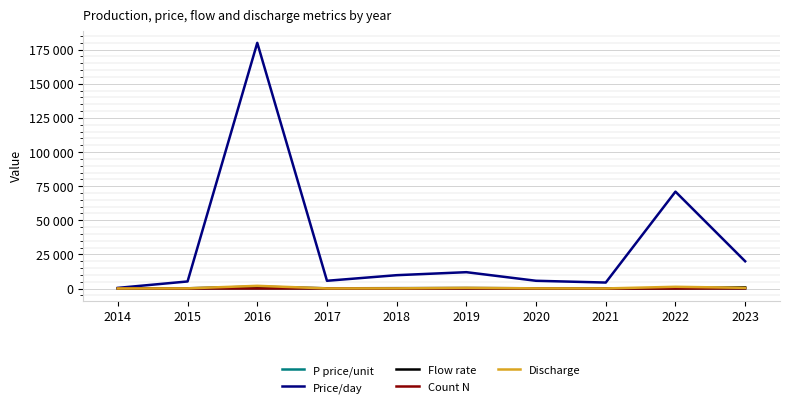

Where is the first local minimum for P price/unit?

2017